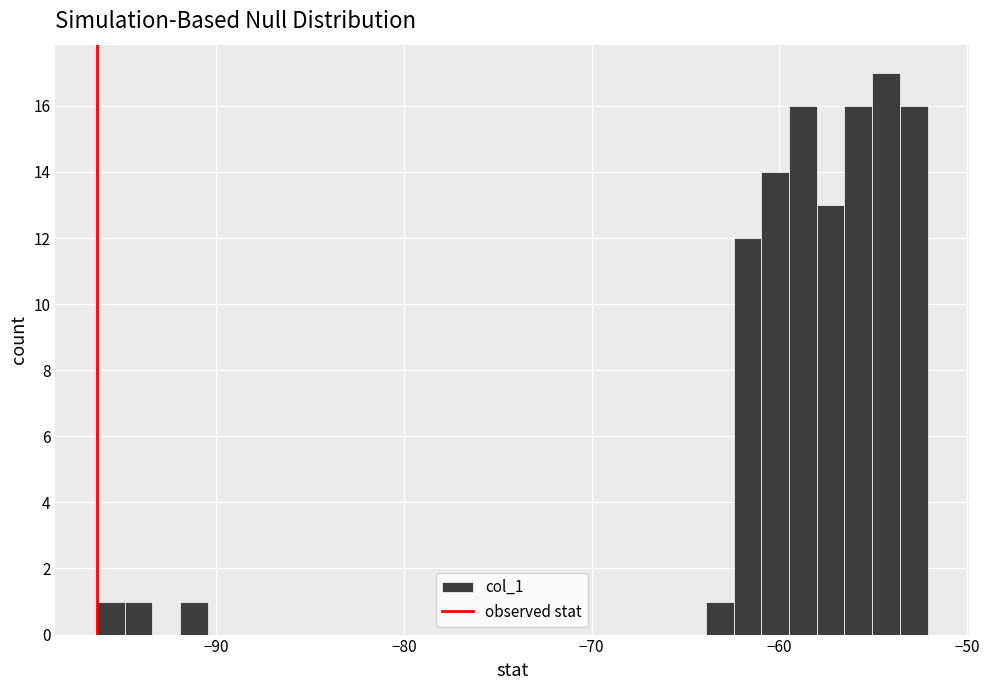

Read against the x-axis, roughly where is the centre of the tallest bar?

-54